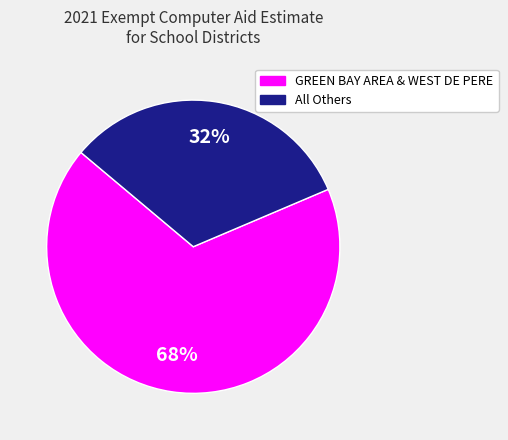

Does any single category account for the majority?

Yes